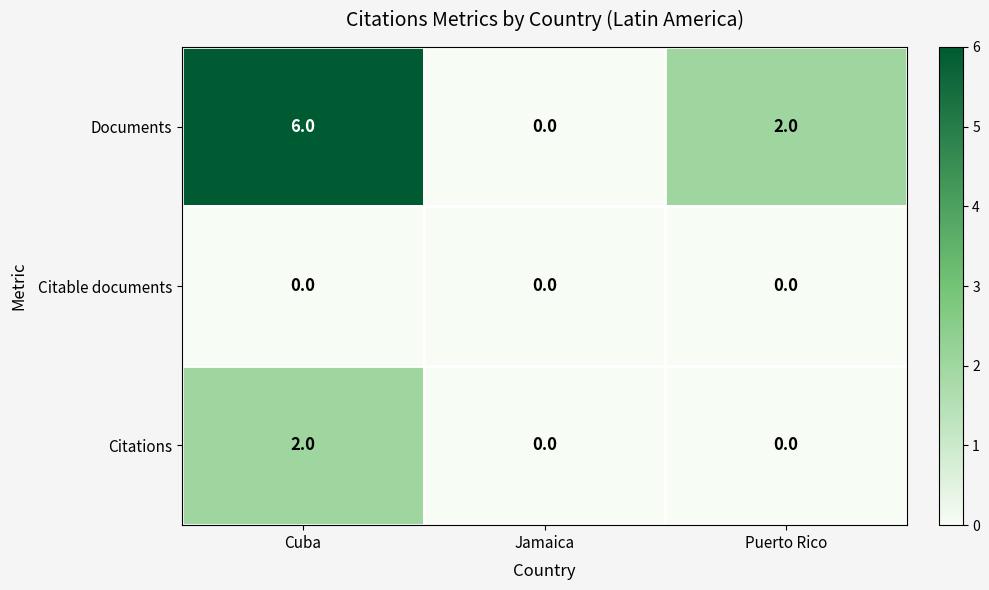

Rank the series by their average value, from highest to lowest.

Documents, Citations, Citable documents